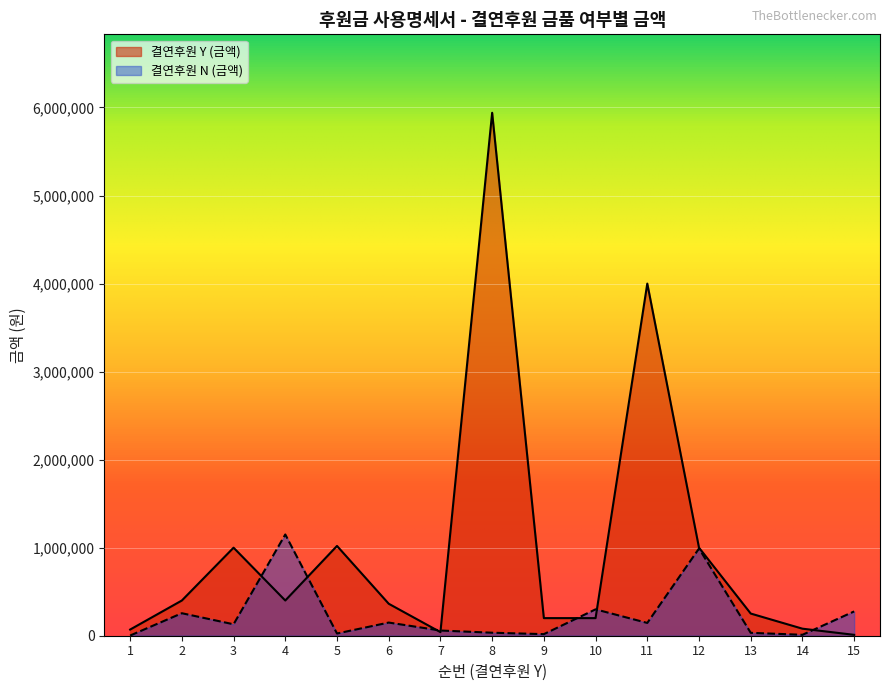

At which label is the value closest to 2975000?

11